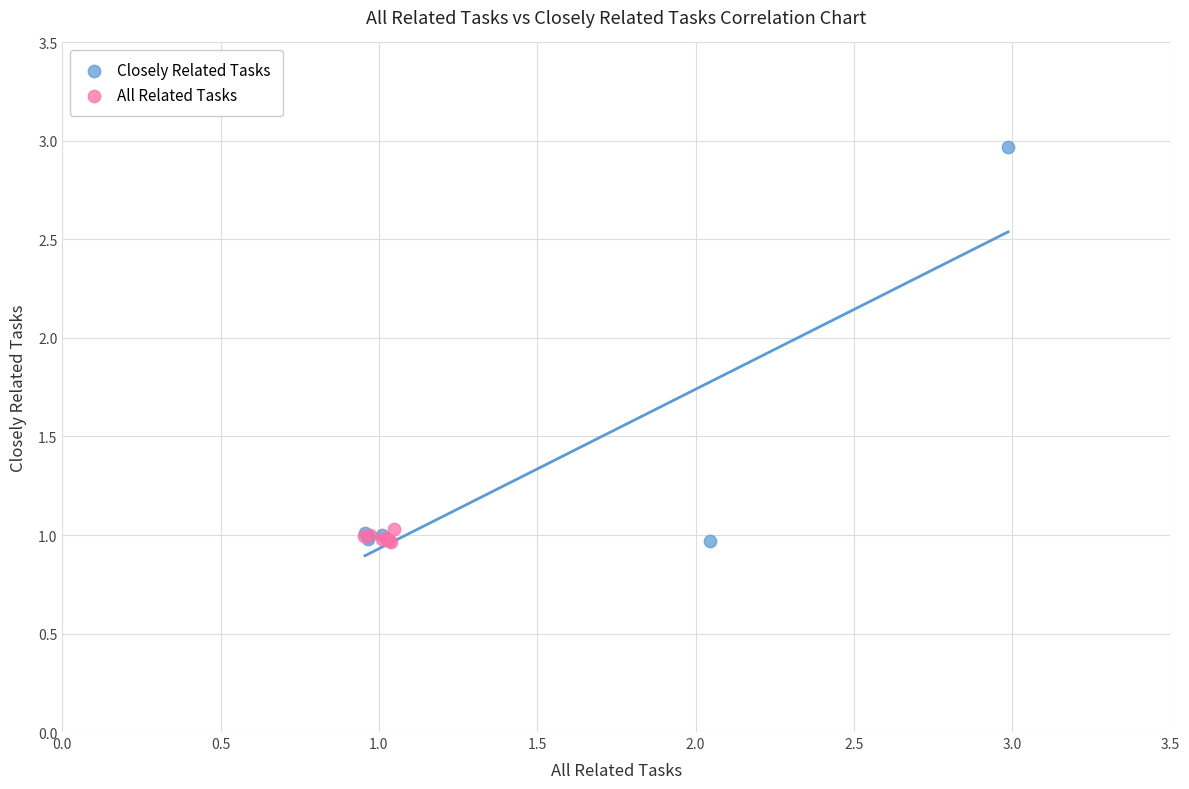

What are all the series names shown in the legend?

Closely Related Tasks, All Related Tasks